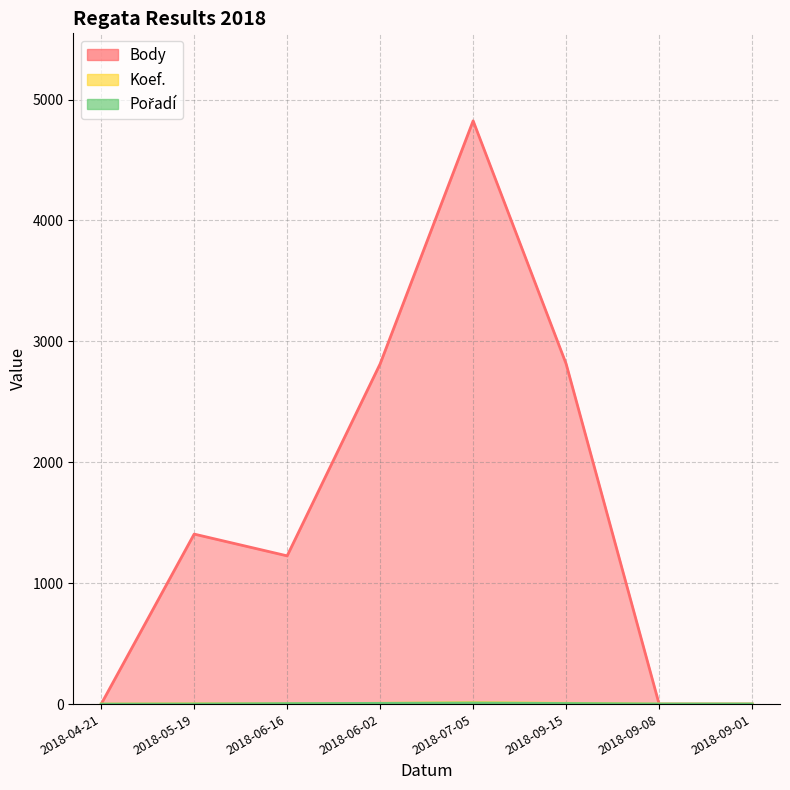

Count the number of categories in the chart.

8